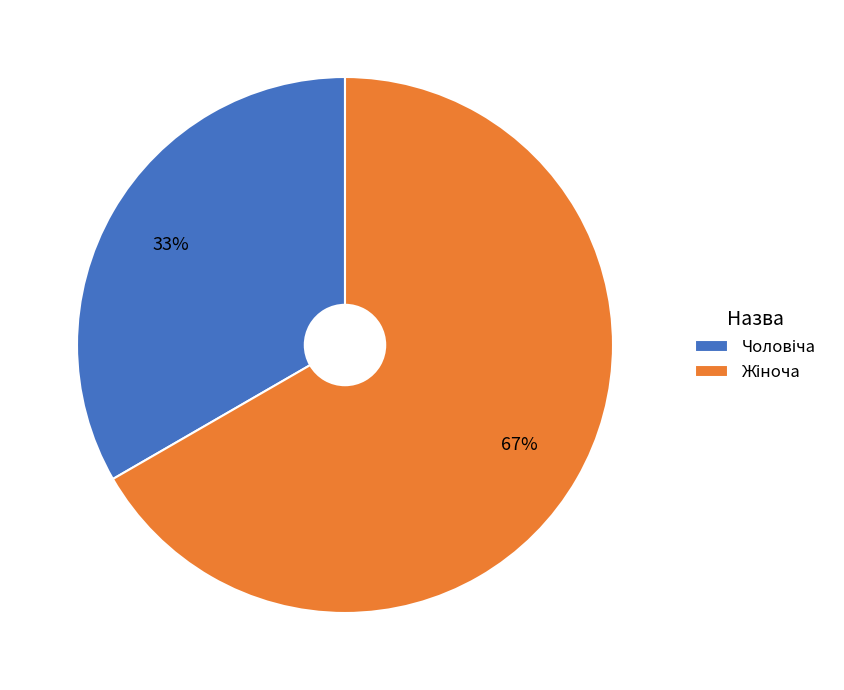

To the nearest percent, what is the average slice percentage?

50%